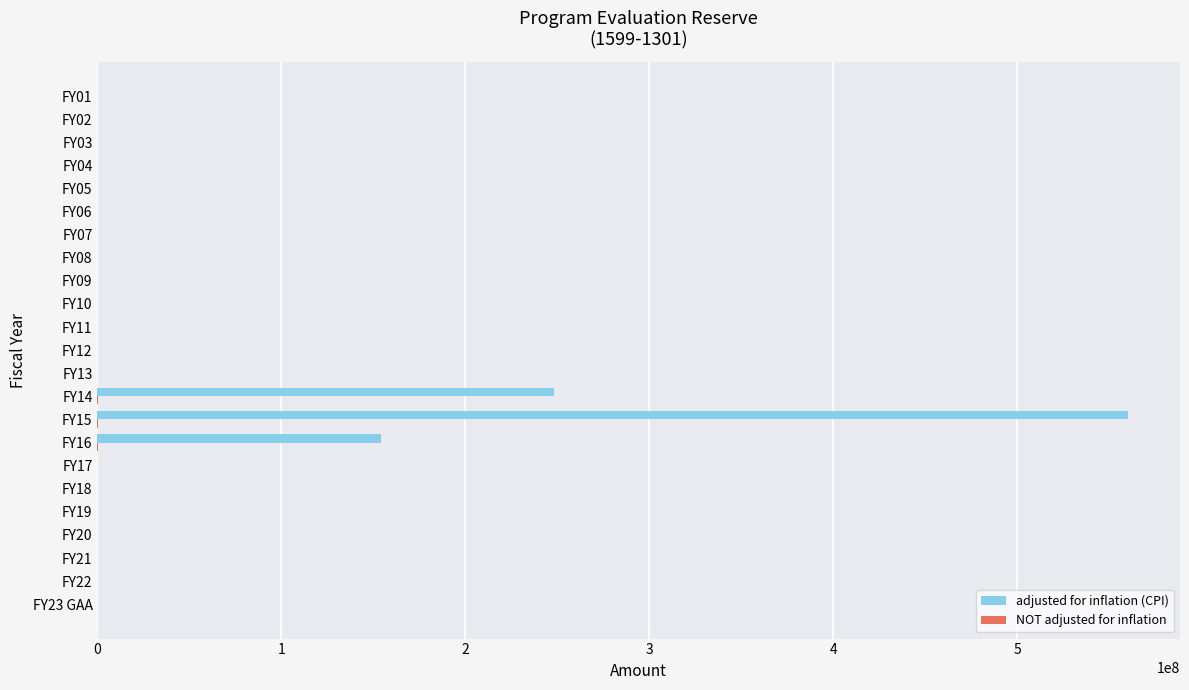

What is the maximum value shown in the chart?

560439451